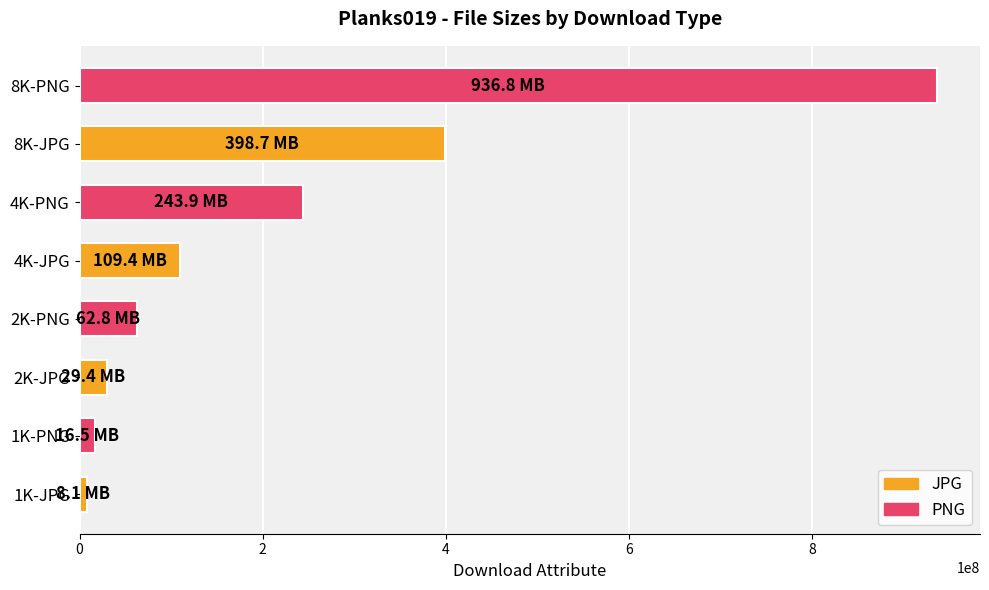

Which label corresponds to the largest value in the chart?

8K-PNG